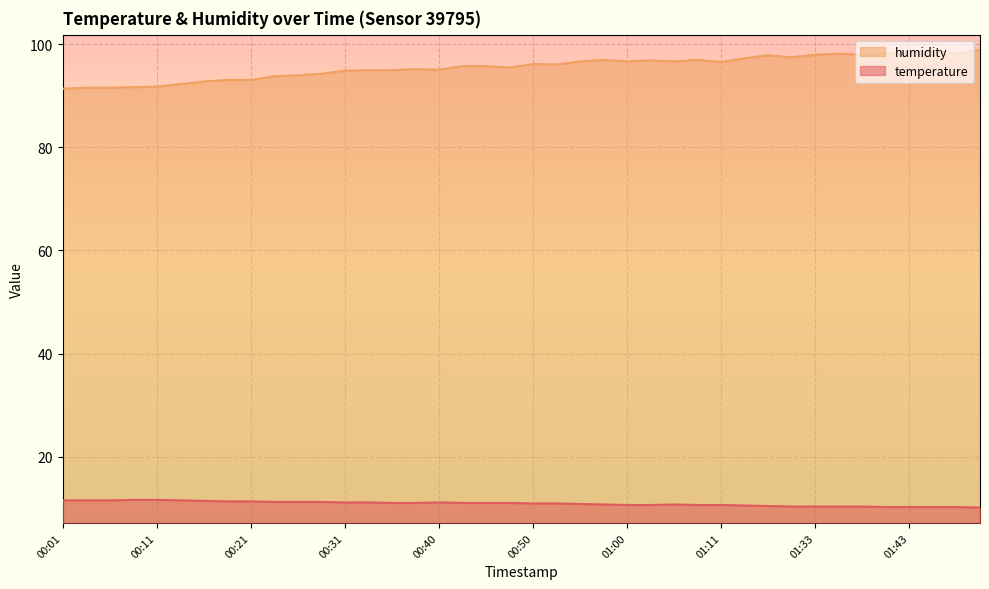

The temperature series shows 10.7 at 01:06. True or false?

True